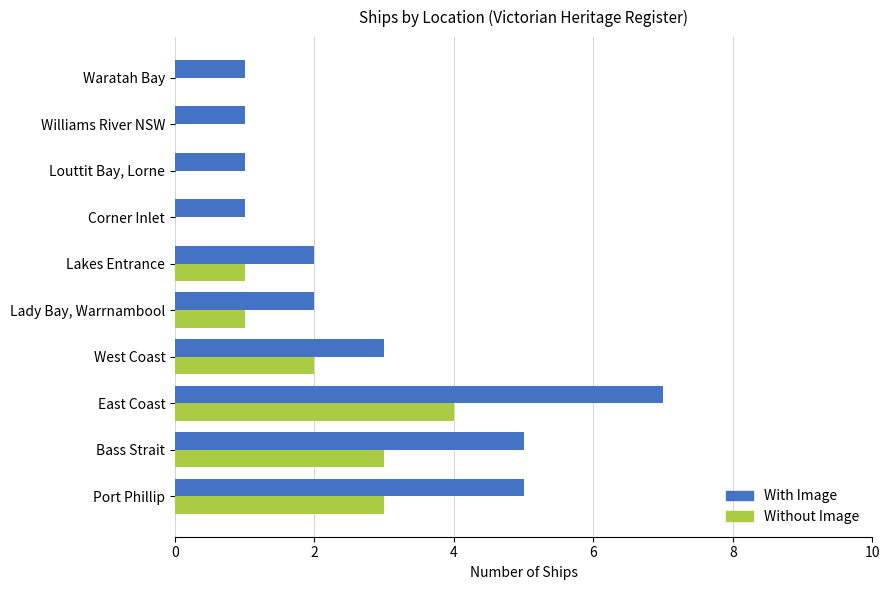

At which category is the sum across all series the highest?

East Coast